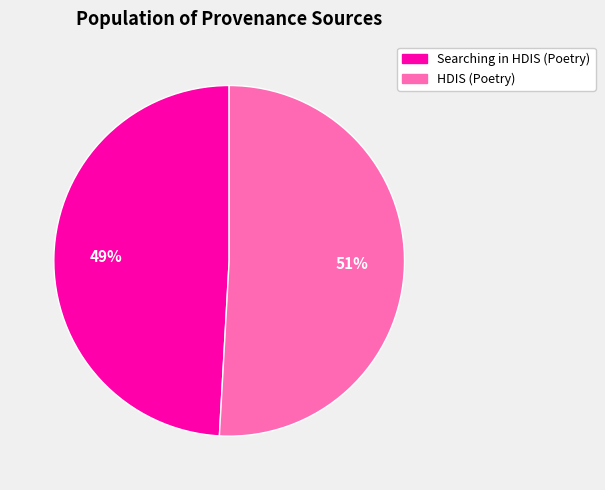

To the nearest percent, what percentage of the pie is Searching in HDIS (Poetry)?

49%